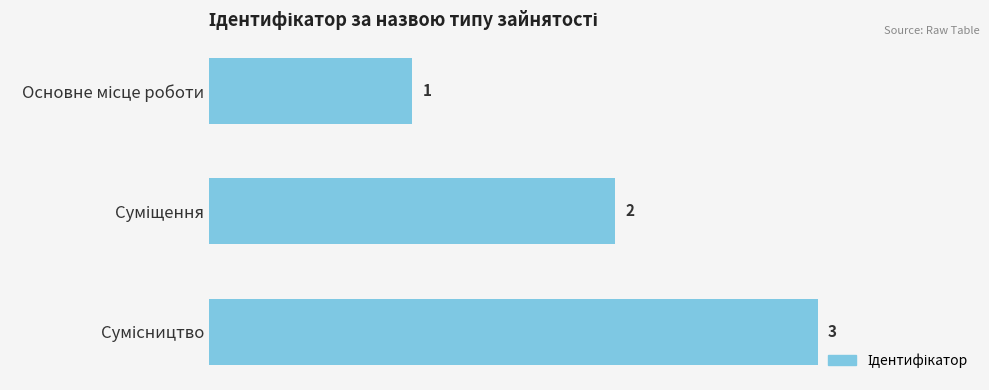

What is the value of the 2nd bar from the top?

2